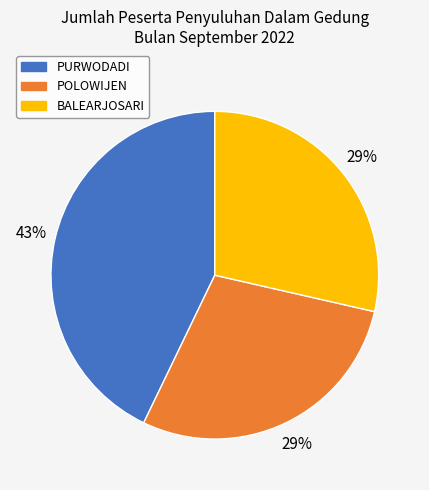

Is there any slice that represents more than half of the pie?

No